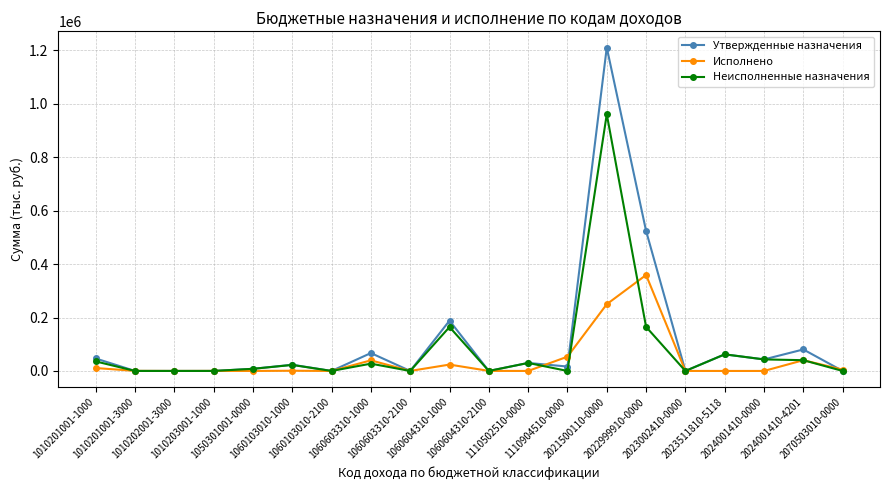

What is the minimum value shown in the chart?

-17.8